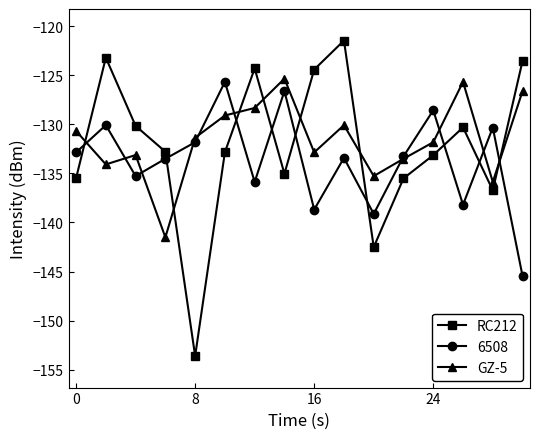

How many times do RC212 and GZ-5 cross each other?

7